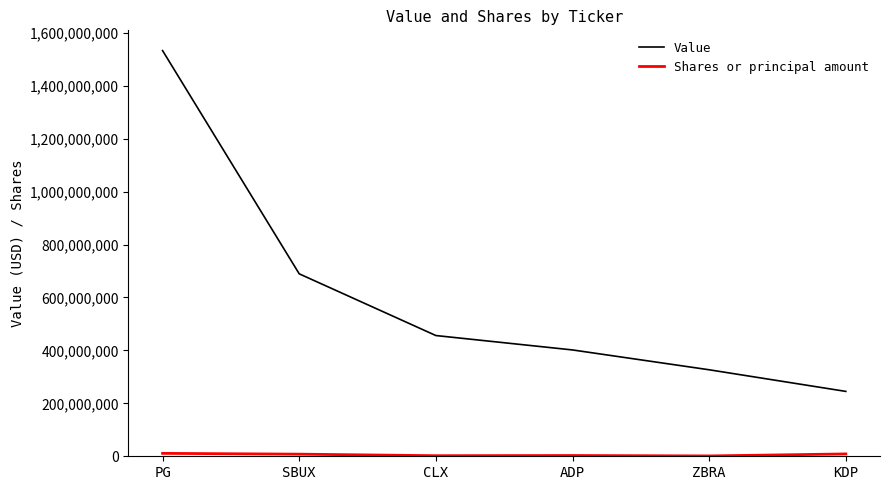

At how many categories does at least one series exceed 583610129?

2